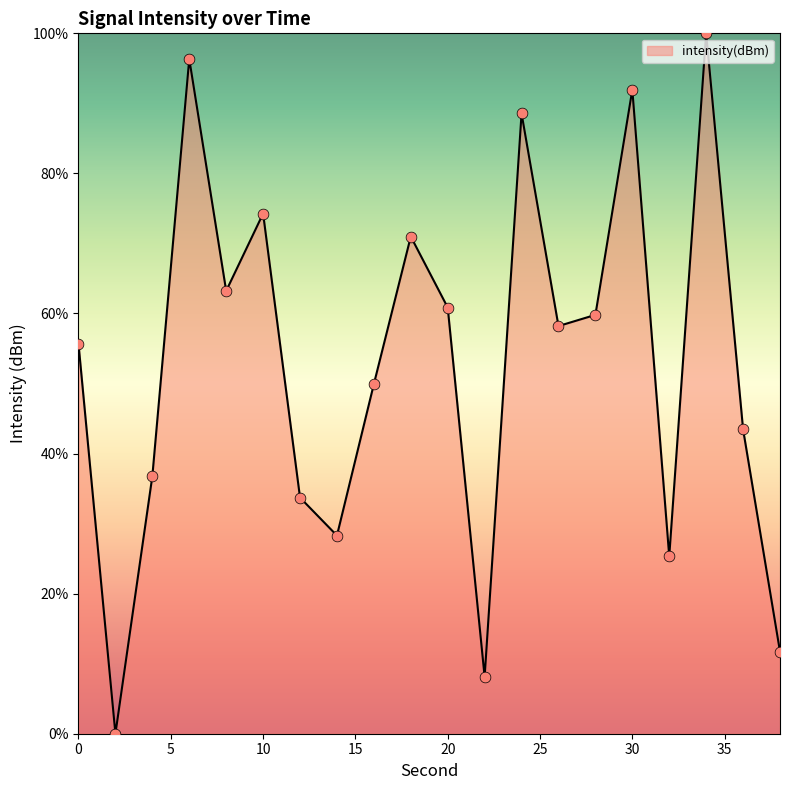

What is the difference between the maximum and minimum values?

100.0